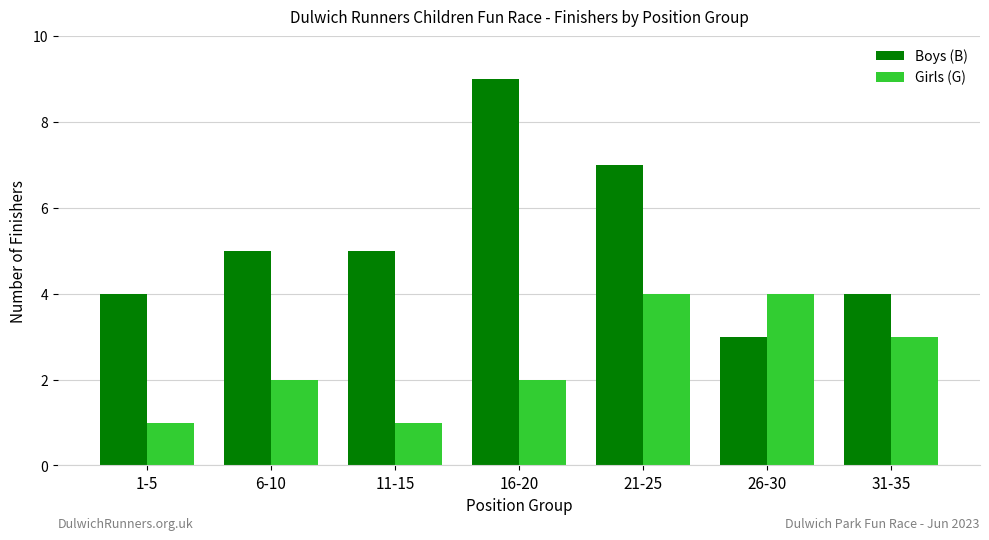

What is the approximate value of Girls (G) at 1-5?

1